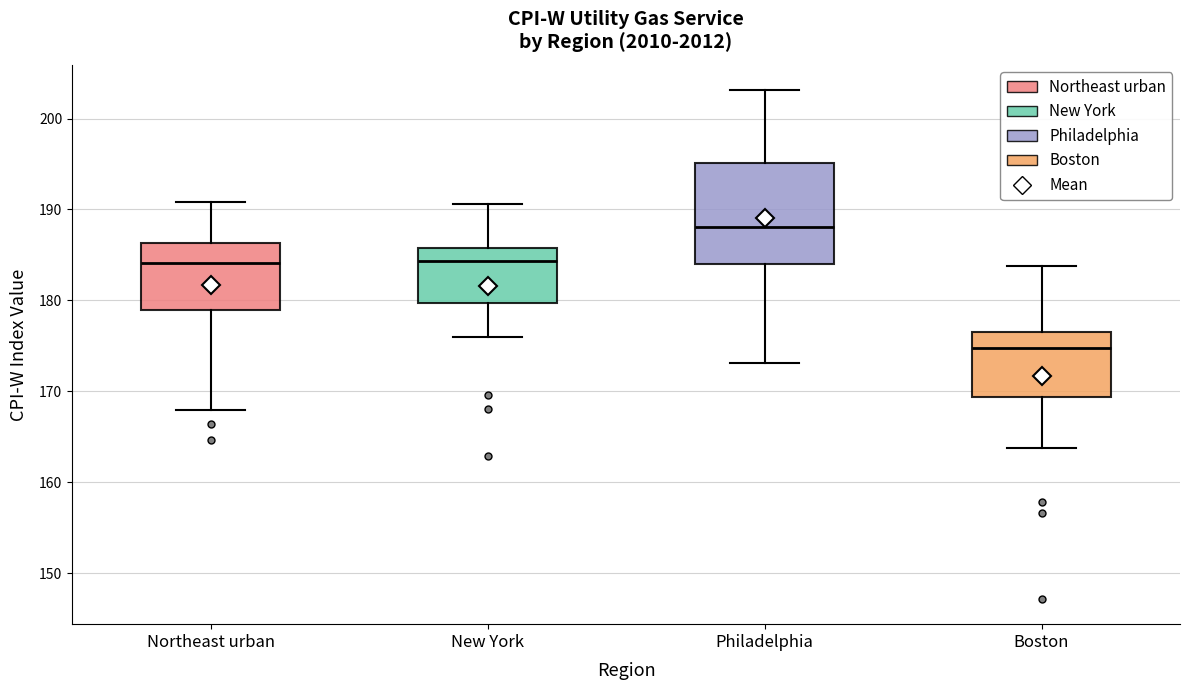

Reading left to right, transcribe this box plot: for each box, give where its median line is, the range the box spans, and where its two whiskers end, as read against the y-axis. The values are not printed on the chart, so give them approximately, as read against the axis.

Northeast urban: median 184, box 179 to 186, whiskers 168 to 191
New York: median 184, box 180 to 186, whiskers 176 to 191
Philadelphia: median 188, box 184 to 195, whiskers 173 to 203
Boston: median 175, box 169 to 177, whiskers 164 to 184